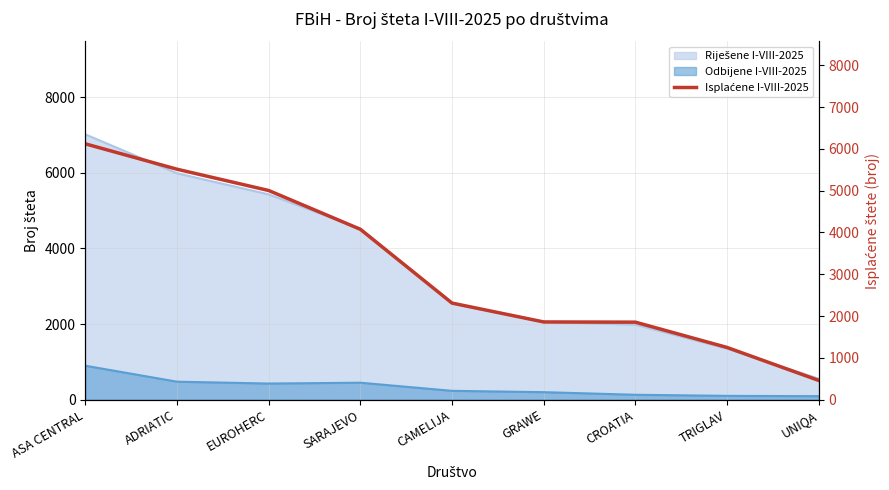

True or false: the data shows 8741 at ASA CENTRAL.

False